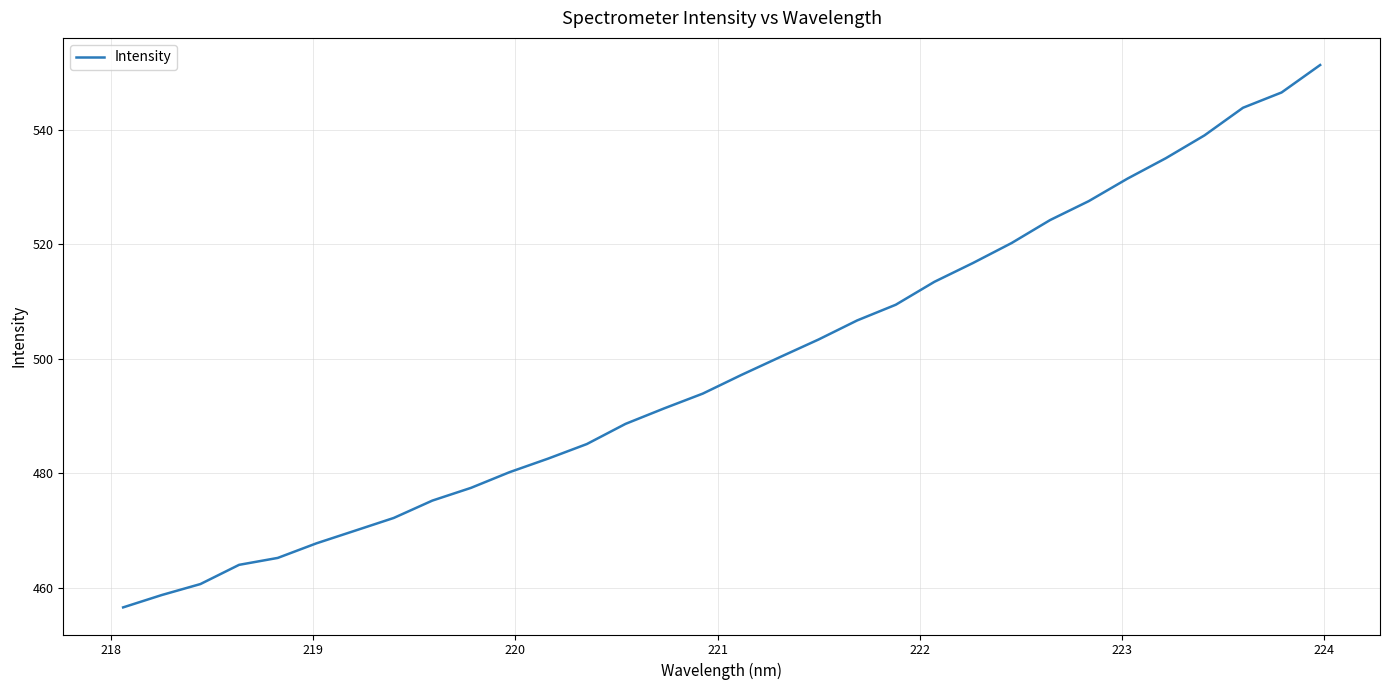

What is the difference between the maximum and minimum values?

94.9